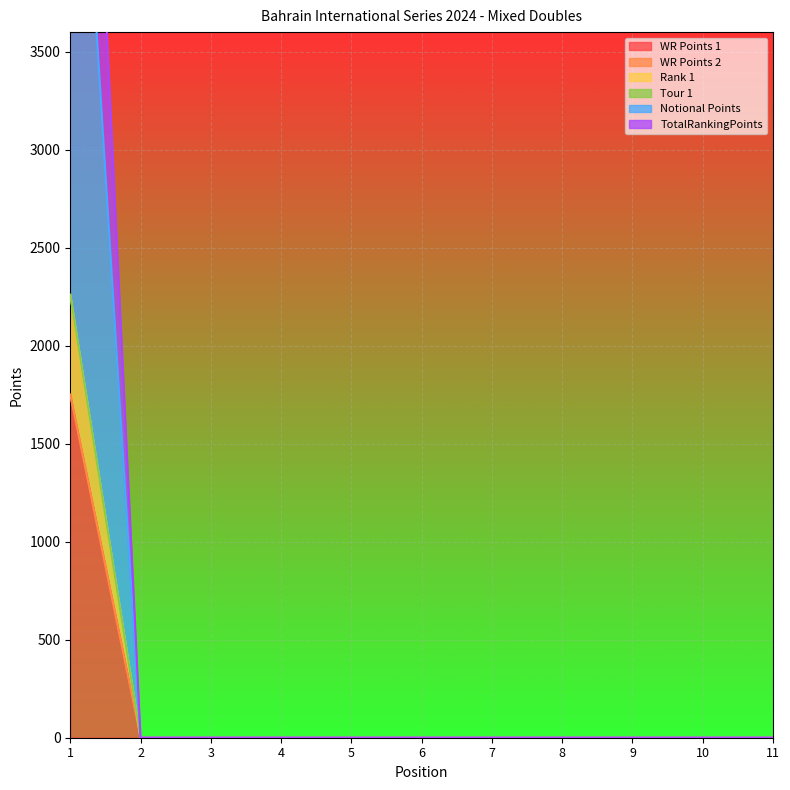

The TotalRankingPoints series shows 0 at 11. True or false?

True